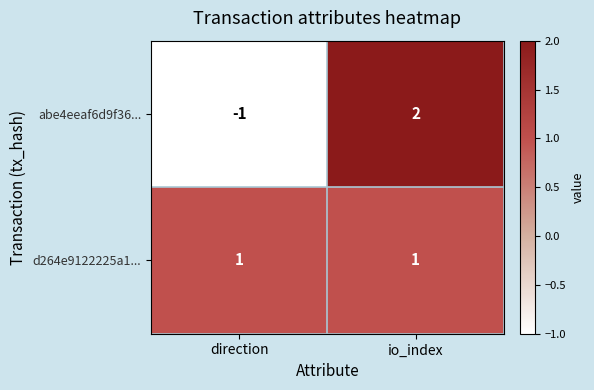

Rank the series by their average value, from lowest to highest.

abe4eeaf6d9f36..., d264e9122225a1...